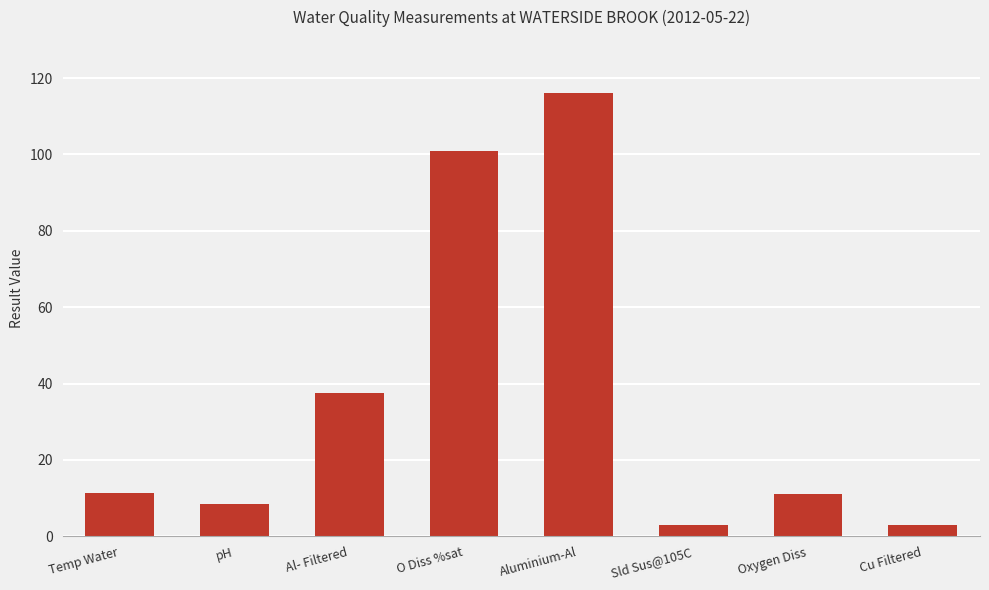

What is the minimum value shown in the chart?

2.9